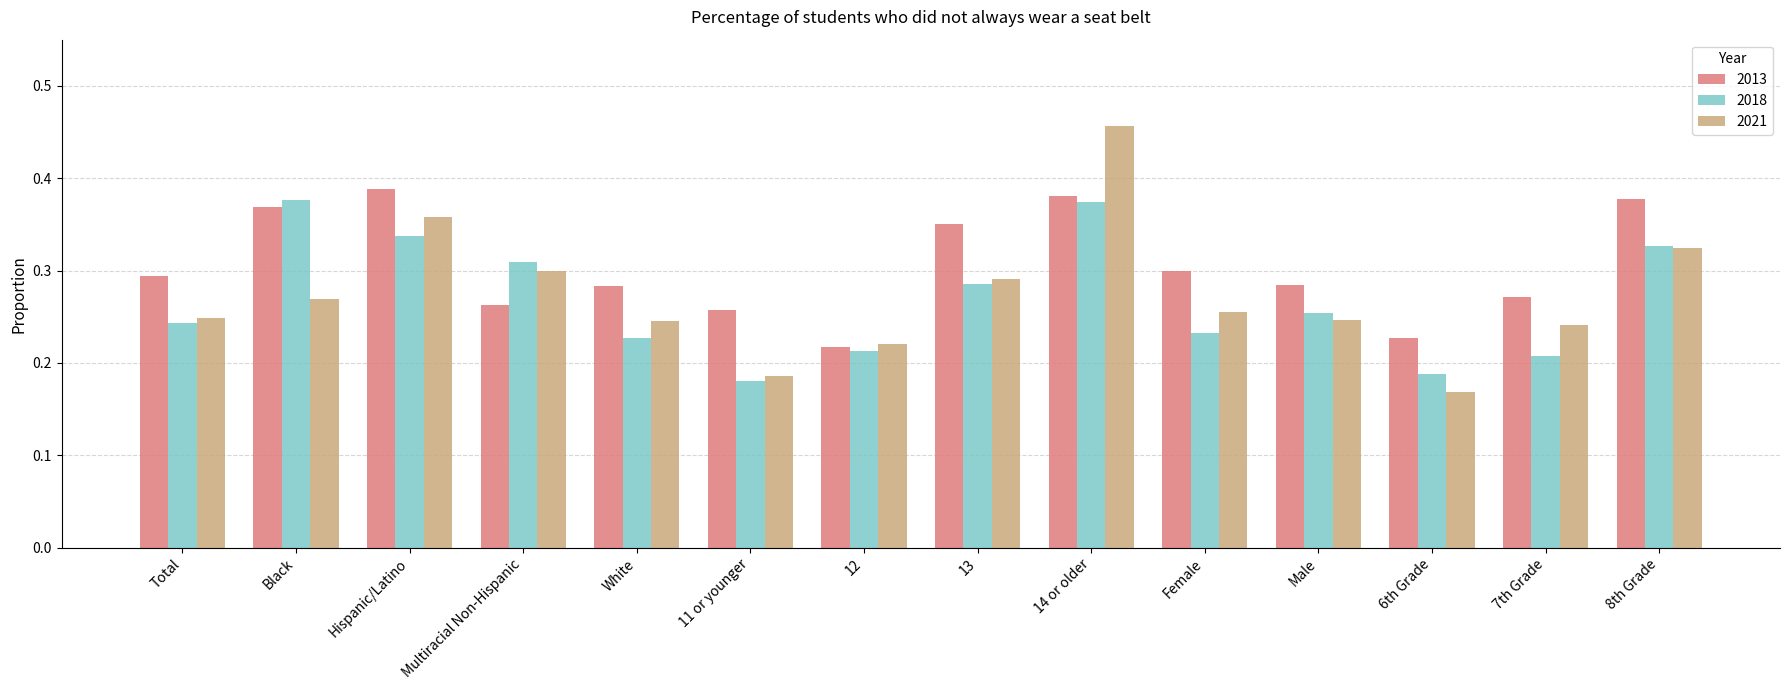

At how many categories does at least one series exceed 0?

14